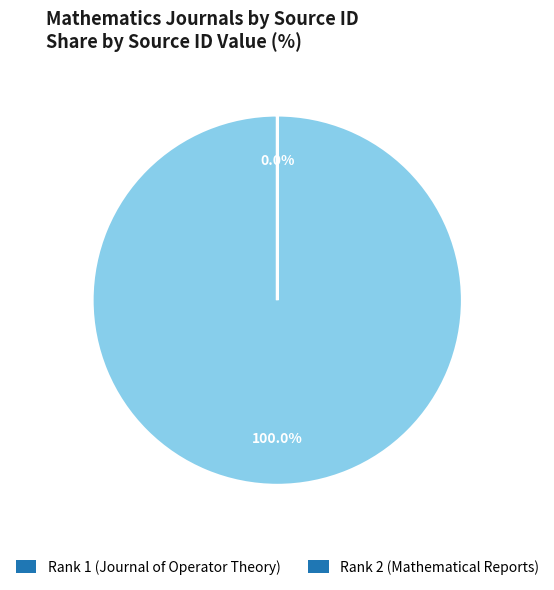

Which slice is the largest?

Rank 2 (Mathematical Reports)